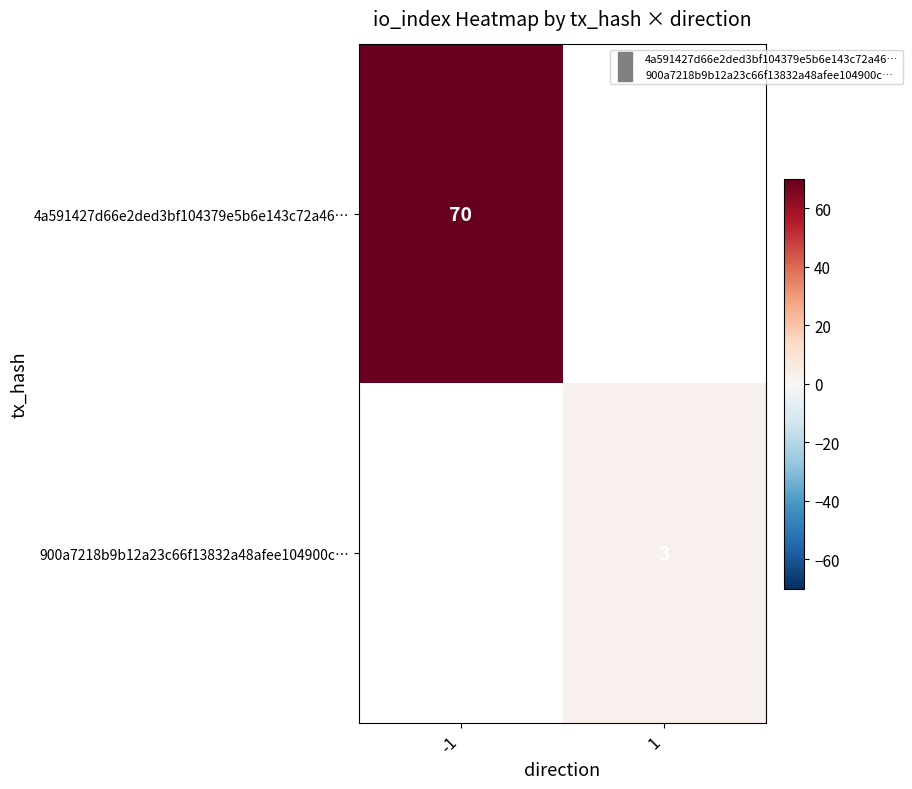

Rank the series at 1 from lowest to highest value.

4a591427d66e2ded3bf104379e5b6e143c72a46…, 900a7218b9b12a23c66f13832a48afee104900c…